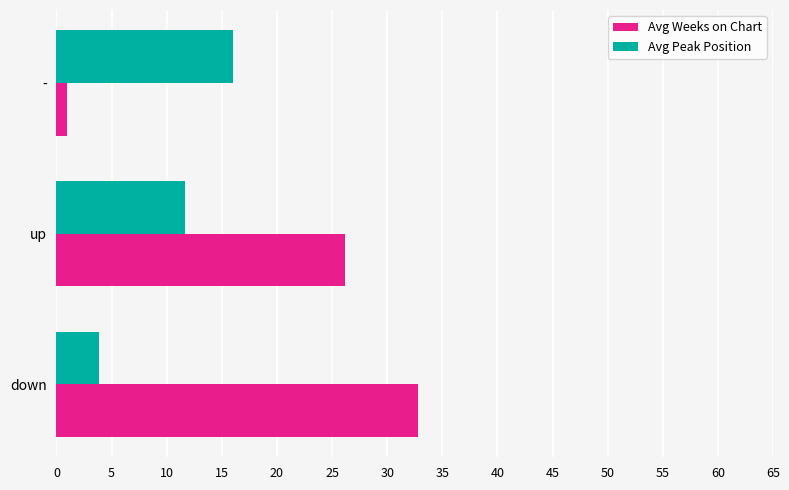

At which category does the chart reach its minimum across all series?

-